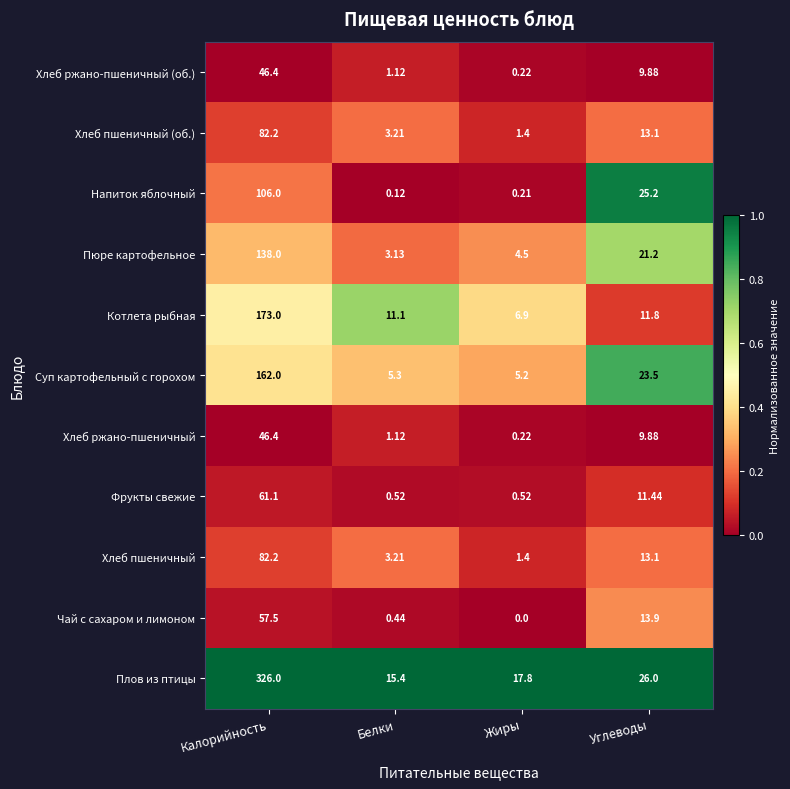

List the labels in order of Хлеб ржано-пшеничный (об.) value, smallest first.

Жиры, Белки, Углеводы, Калорийность